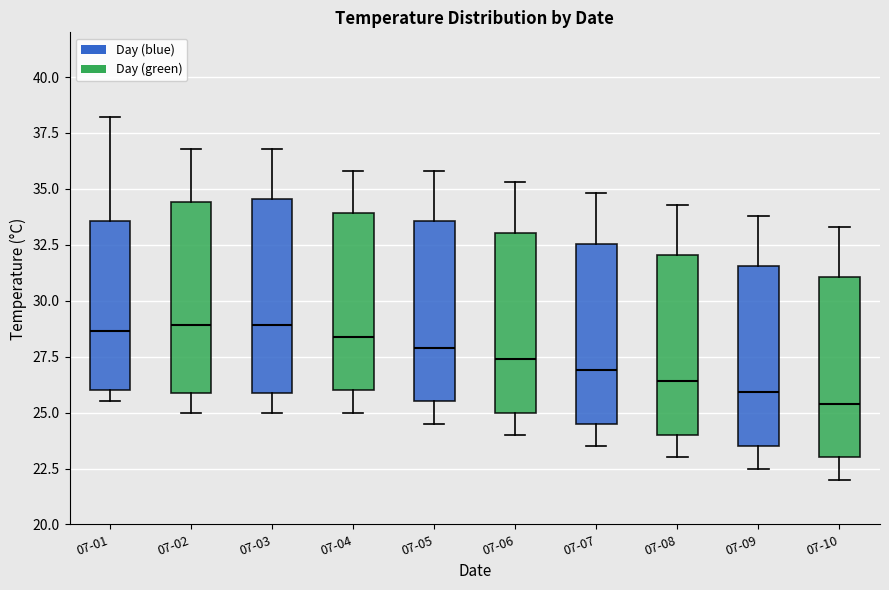

Reading left to right, transcribe this box plot: for each box, give where its median line is, the range the box spans, and where its two whiskers end, as read against the y-axis. The values are not printed on the chart, so give them approximately, as read against the axis.

07-01: median 28.5, box 26.0 to 33.5, whiskers 25.5 to 38.0
07-02: median 29.0, box 26.0 to 34.5, whiskers 25.0 to 37.0
07-03: median 29.0, box 26.0 to 34.5, whiskers 25.0 to 37.0
07-04: median 28.5, box 26.0 to 34.0, whiskers 25.0 to 36.0
07-05: median 28.0, box 25.5 to 33.5, whiskers 24.5 to 36.0
07-06: median 27.5, box 25.0 to 33.0, whiskers 24.0 to 35.5
07-07: median 27.0, box 24.5 to 32.5, whiskers 23.5 to 35.0
07-08: median 26.5, box 24.0 to 32.0, whiskers 23.0 to 34.5
07-09: median 26.0, box 23.5 to 31.5, whiskers 22.5 to 34.0
07-10: median 25.5, box 23.0 to 31.0, whiskers 22.0 to 33.5